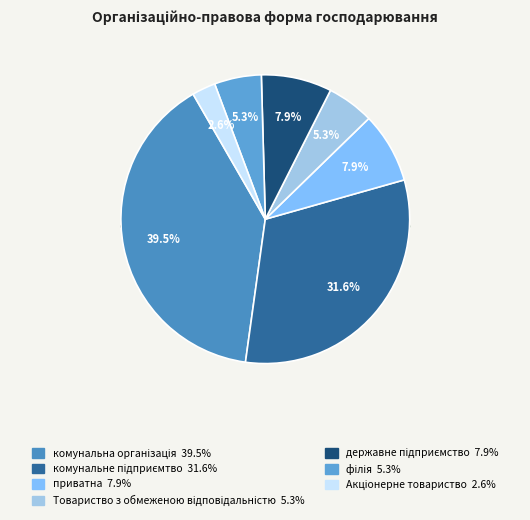

How many slices are in this pie chart?

7